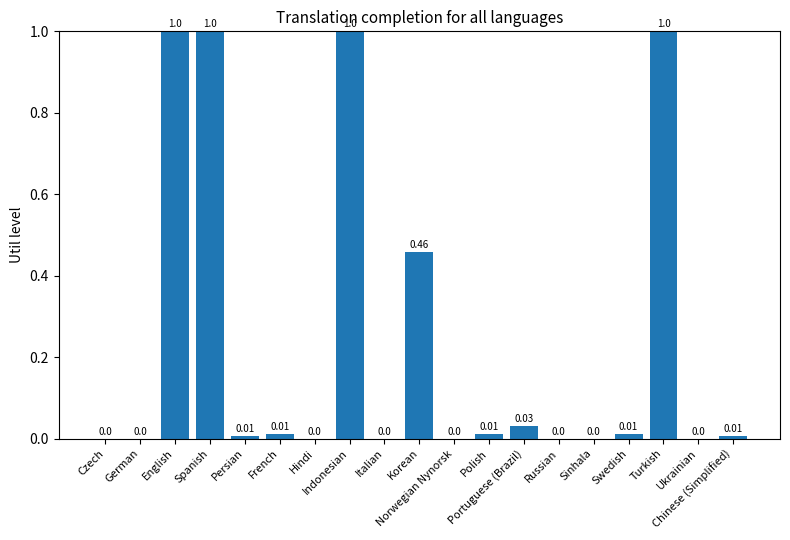

Is it true that the value at Chinese (Simplified) is 0.0?

False